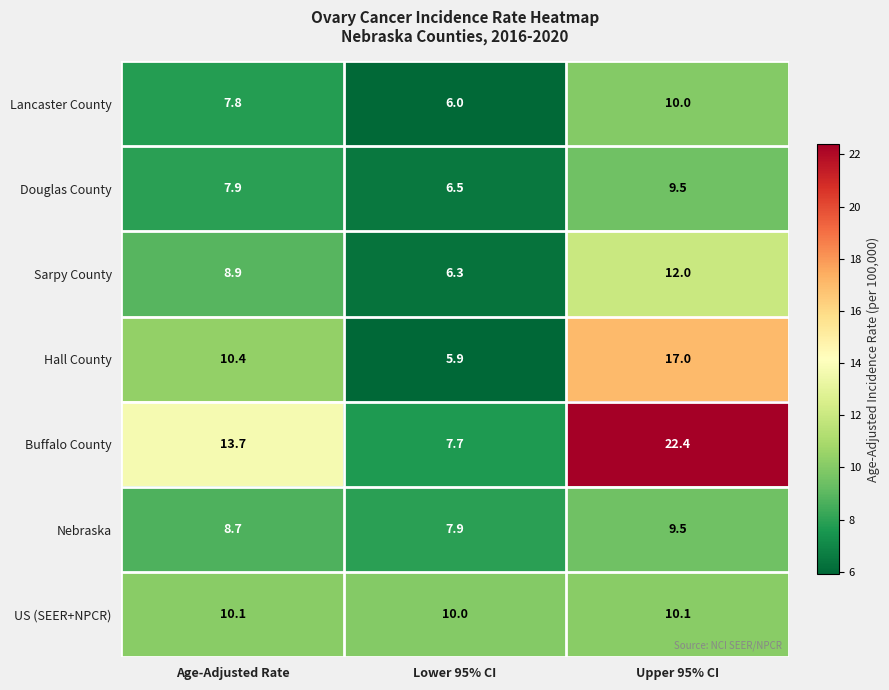

Reading left to right, transcribe all the data shown in this chart.

Lancaster County: Age-Adjusted Rate=7.8	Lower 95% CI=6.0	Upper 95% CI=10.0
Douglas County: Age-Adjusted Rate=7.9	Lower 95% CI=6.5	Upper 95% CI=9.5
Sarpy County: Age-Adjusted Rate=8.9	Lower 95% CI=6.3	Upper 95% CI=12.0
Hall County: Age-Adjusted Rate=10.4	Lower 95% CI=5.9	Upper 95% CI=17.0
Buffalo County: Age-Adjusted Rate=13.7	Lower 95% CI=7.7	Upper 95% CI=22.4
Nebraska: Age-Adjusted Rate=8.7	Lower 95% CI=7.9	Upper 95% CI=9.5
US (SEER+NPCR): Age-Adjusted Rate=10.1	Lower 95% CI=10.0	Upper 95% CI=10.1